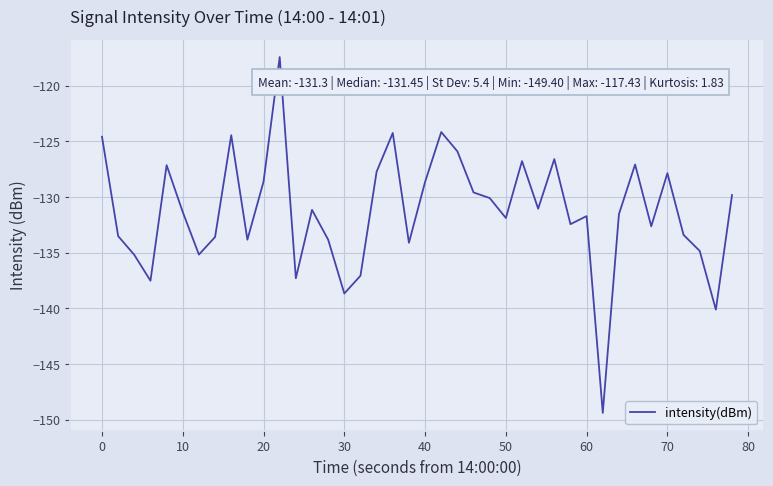

What is the maximum value shown in the chart?

-117.4